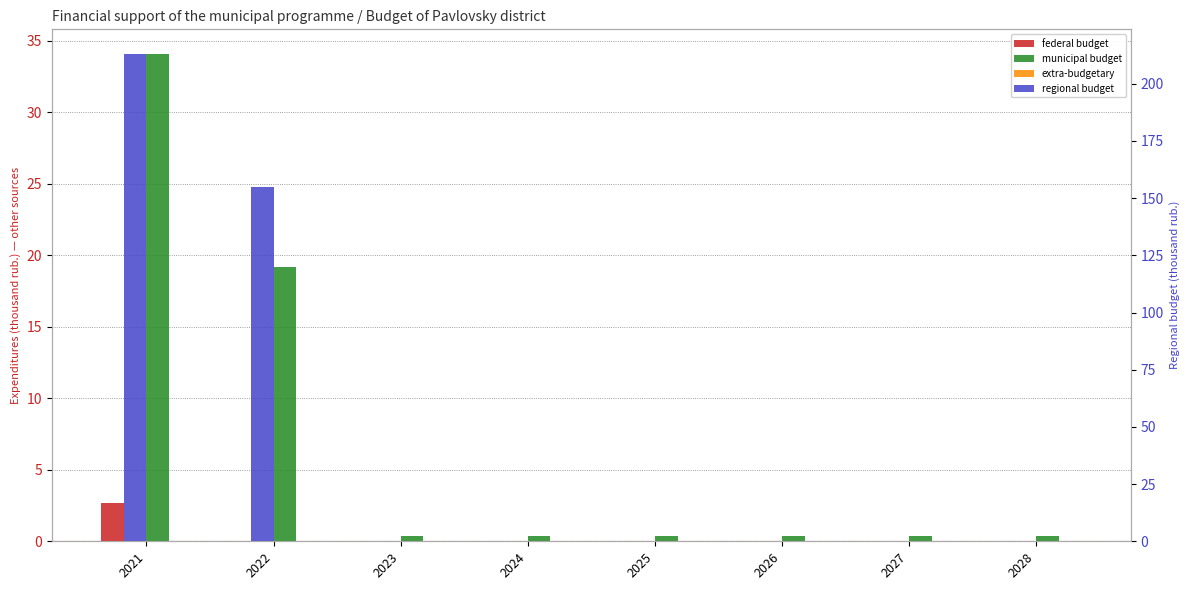

Which has a higher value, 2021 or 2028?

2021